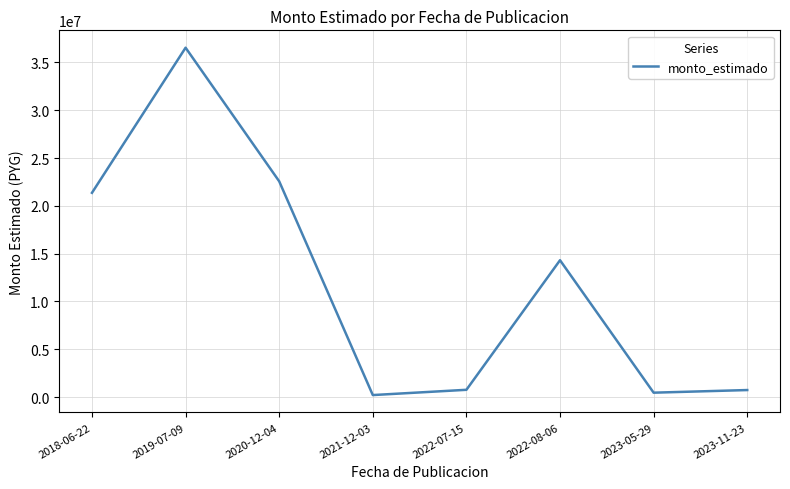

At which category does the chart reach its peak across all series?

2019-07-09